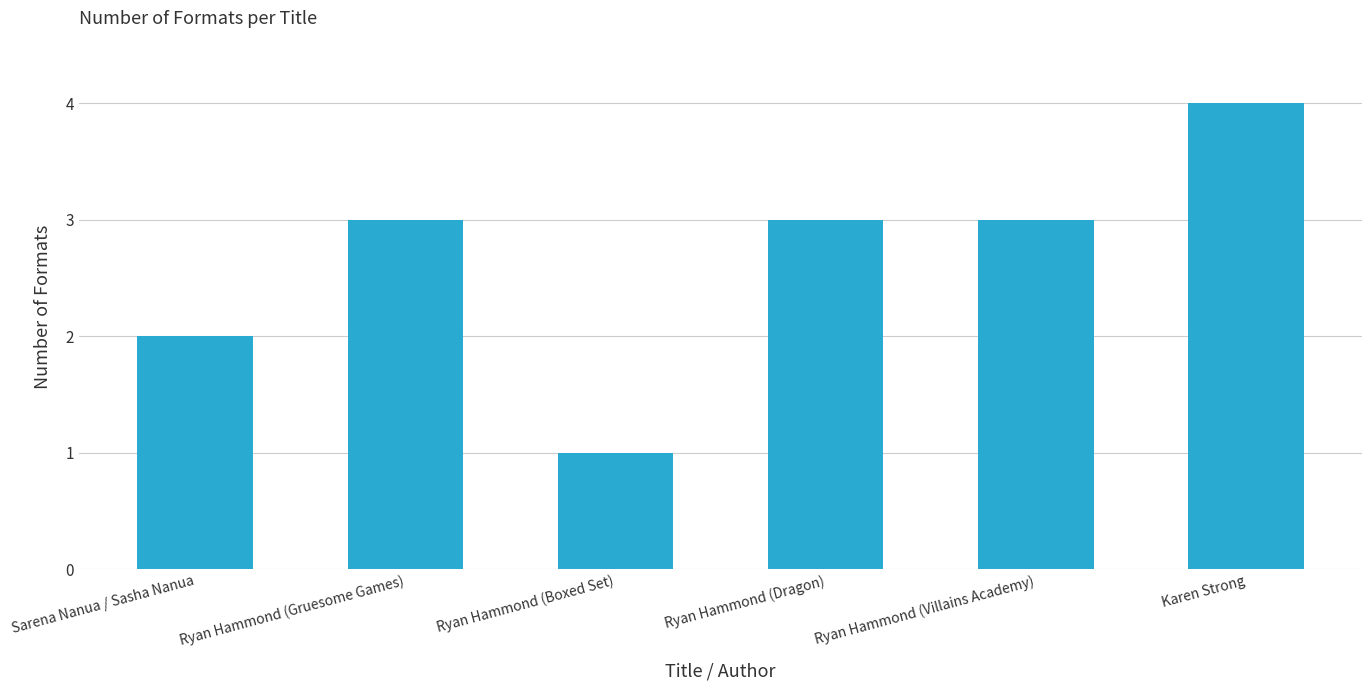

Which category has the lowest value across all series?

Ryan Hammond (Boxed Set)